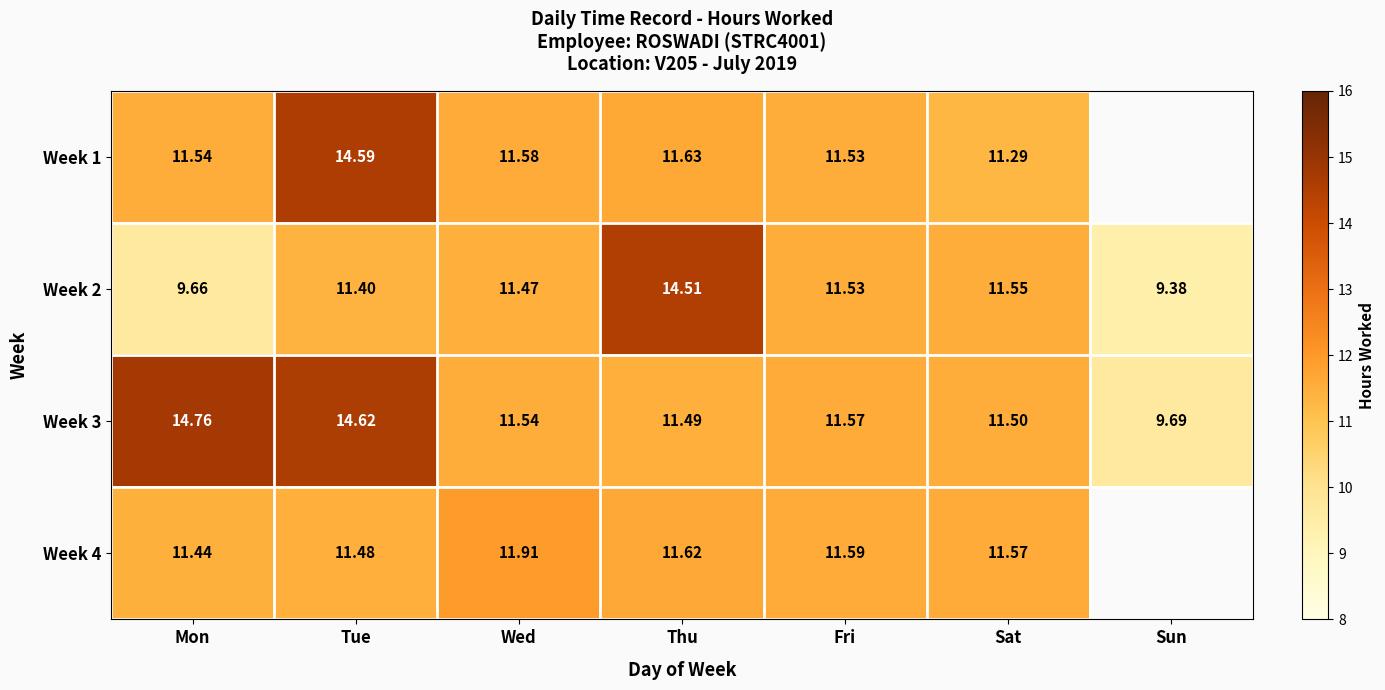

At which label is Week 2 closest to 11?

Tue